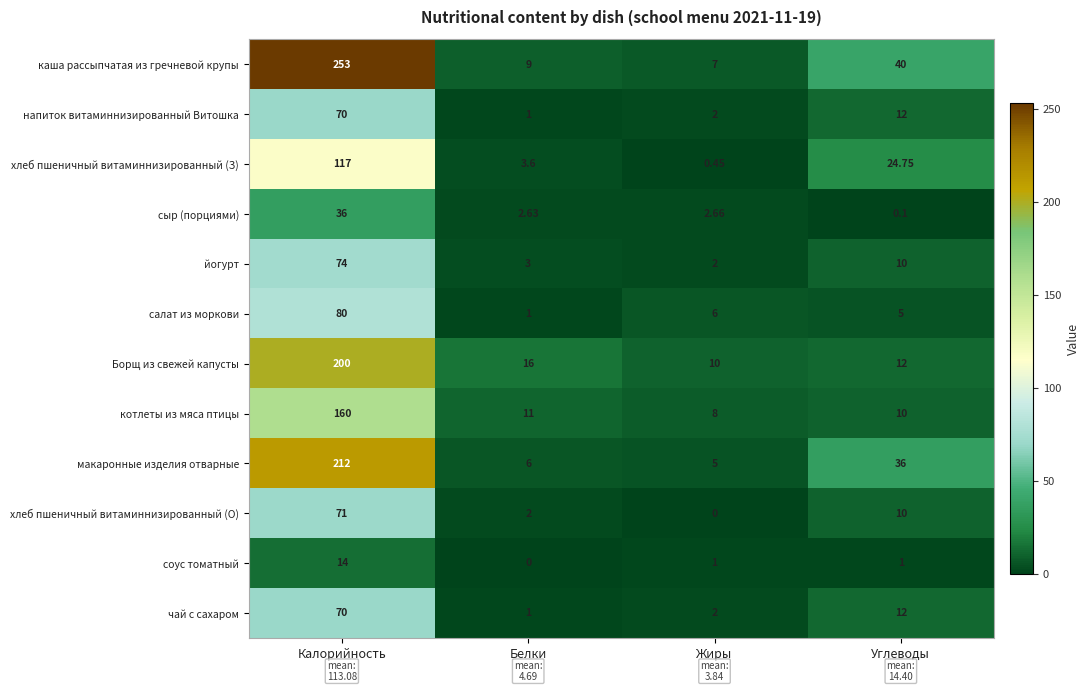

Which series has the largest total across all categories?

каша рассыпчатая из гречневой крупы